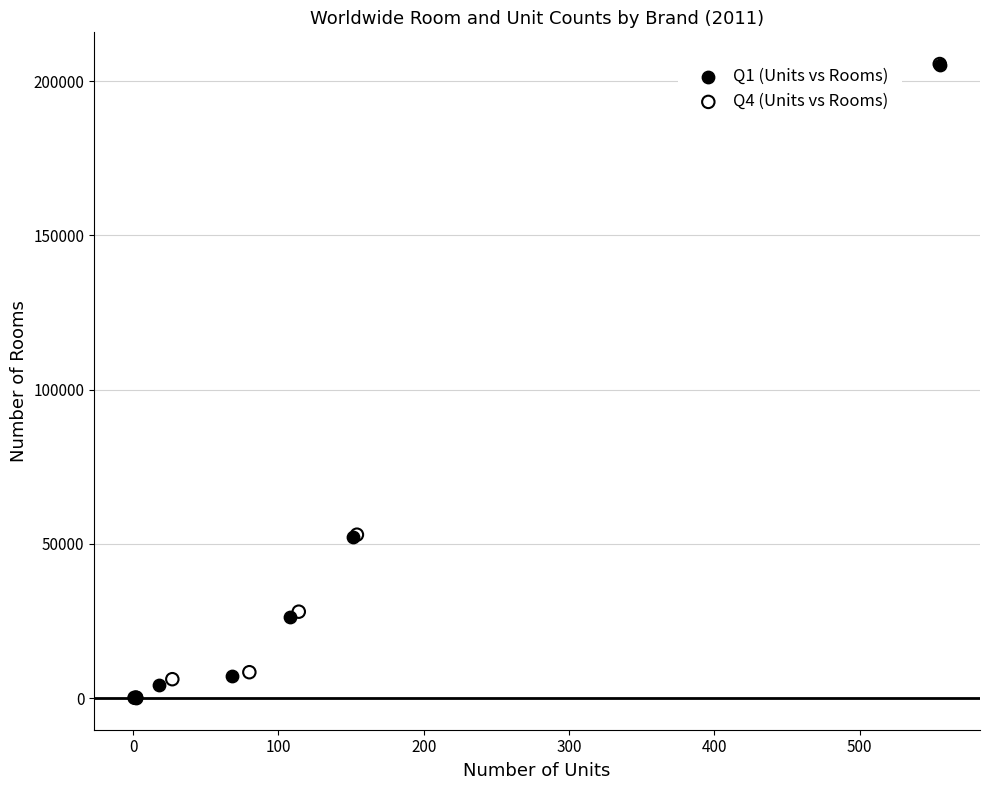

What are all the series names shown in the legend?

Q1 (Units vs Rooms), Q4 (Units vs Rooms)